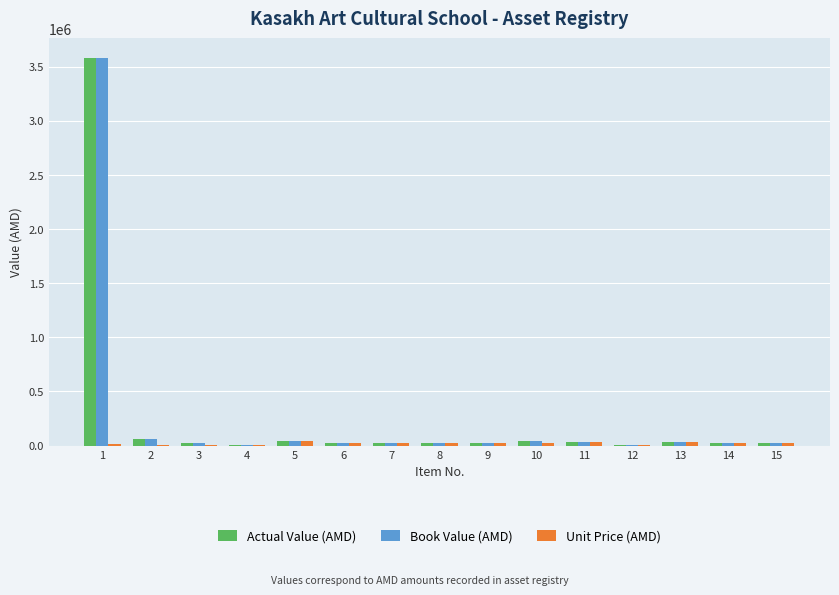

Which category has the highest value across all series?

1